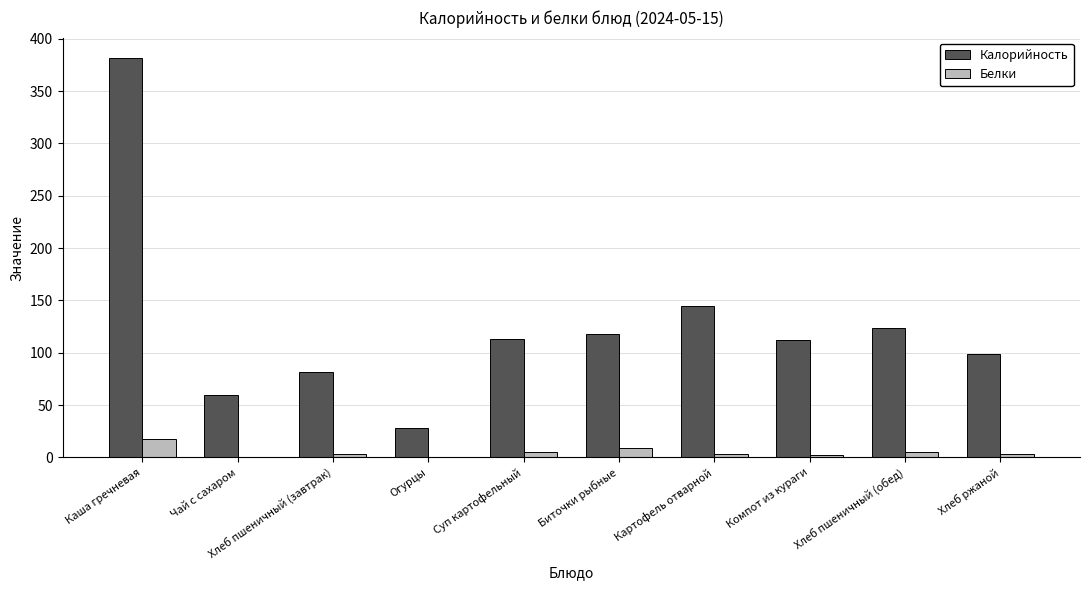

At which label does Белки first exceed 3?

Каша гречневая